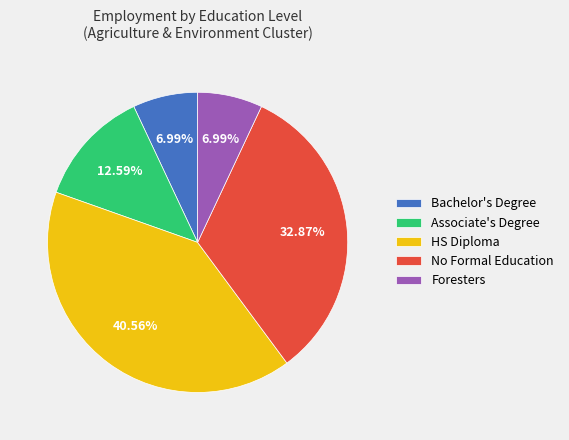

Count the number of slices in the pie.

5